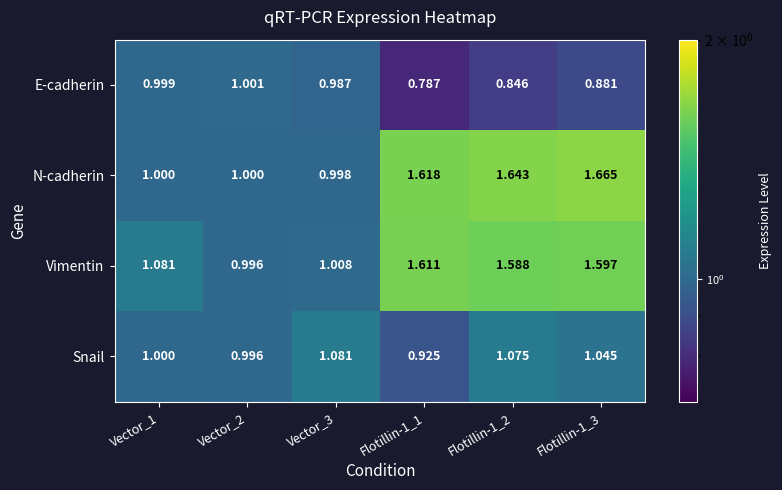

What is the total value across all series at Vector_1?

4.1